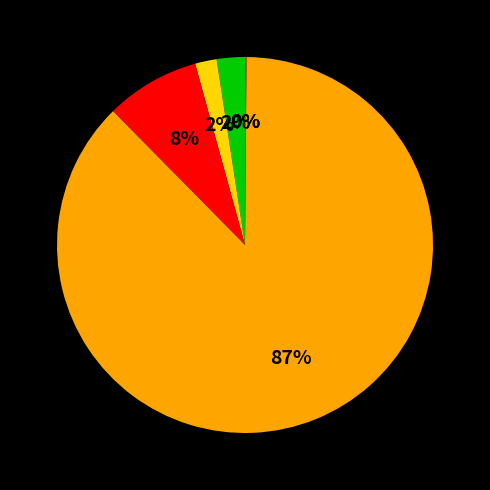

Is there a majority slice in this chart?

Yes